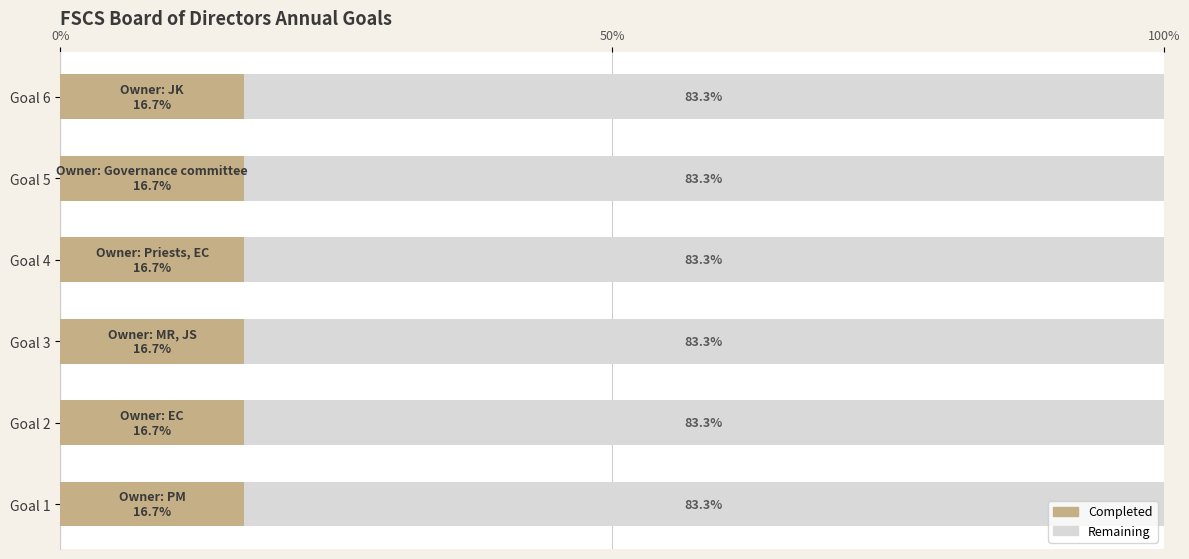

What is the total value across all series at Goal 5?

100.0